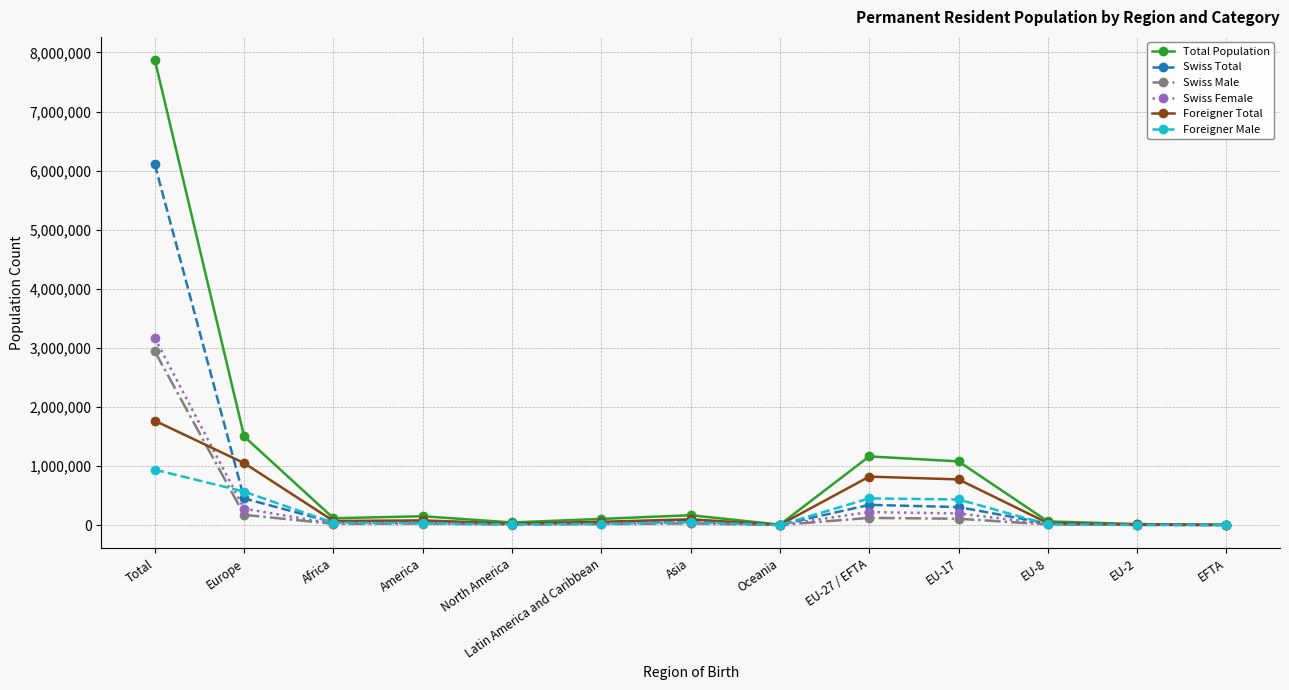

Which series has the widest spread of values?

Total Population